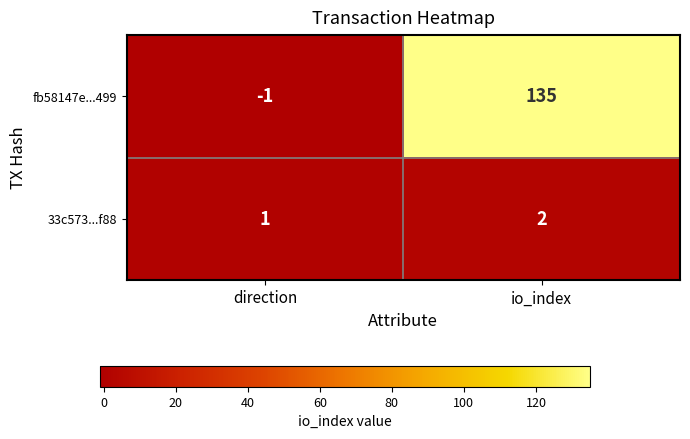

At which label is fb58147e...499 closest to 67?

direction